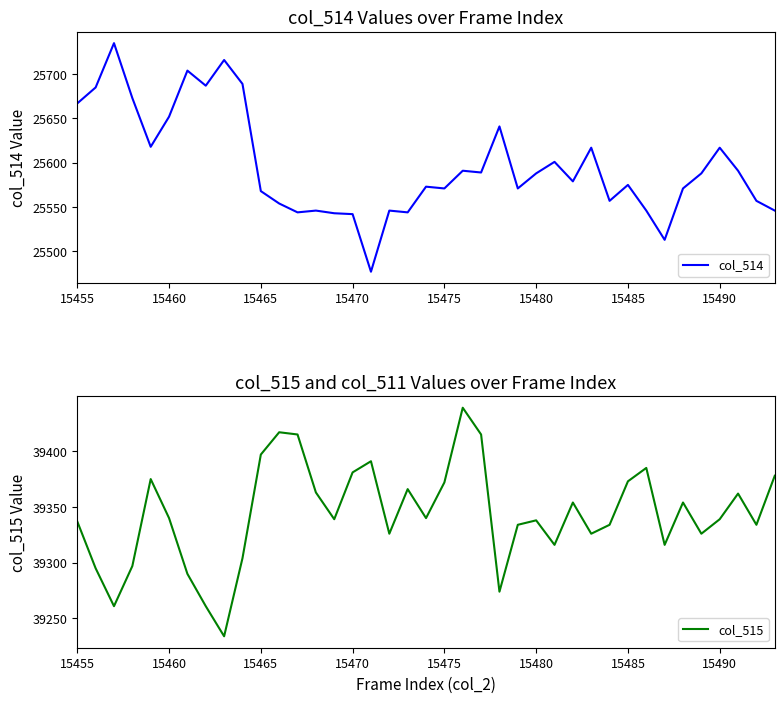

How many values in the col_515 series are below 39339?

18